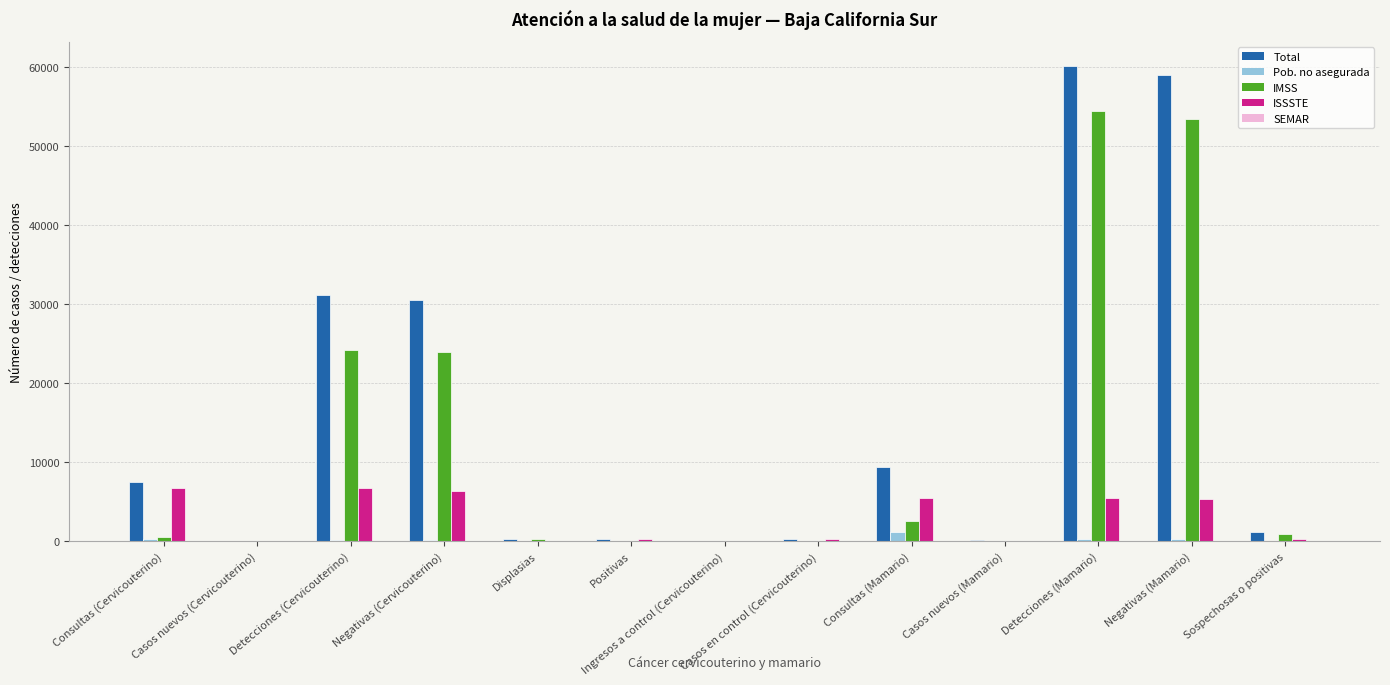

What is the difference between the ISSSTE values at Sospechosas o positivas and Consultas (Mamario)?

5292